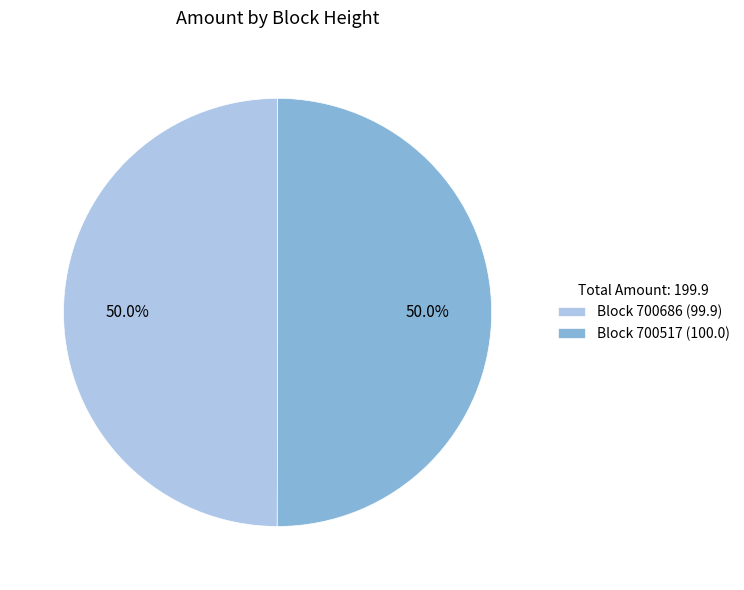

Combined, do Block 700686 (99.9) and Block 700517 (100.0) account for over 50%?

Yes